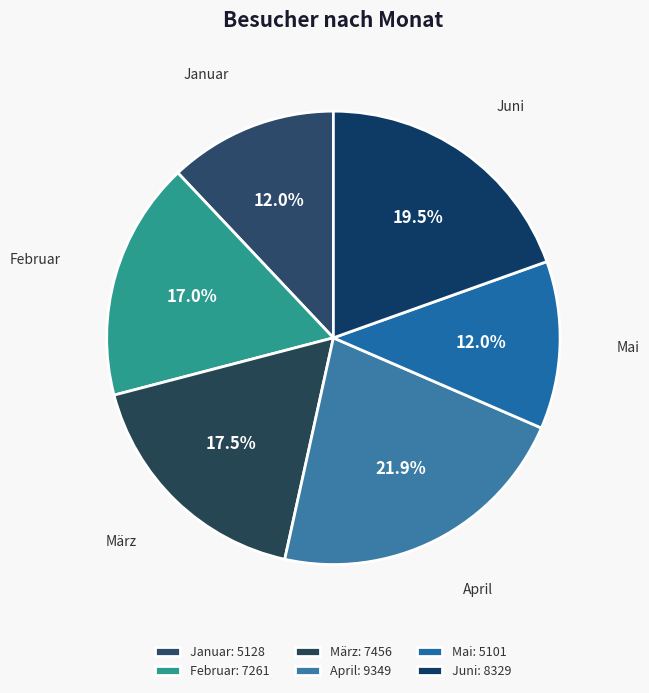

To the nearest percent, what portion does Januar represent?

12%